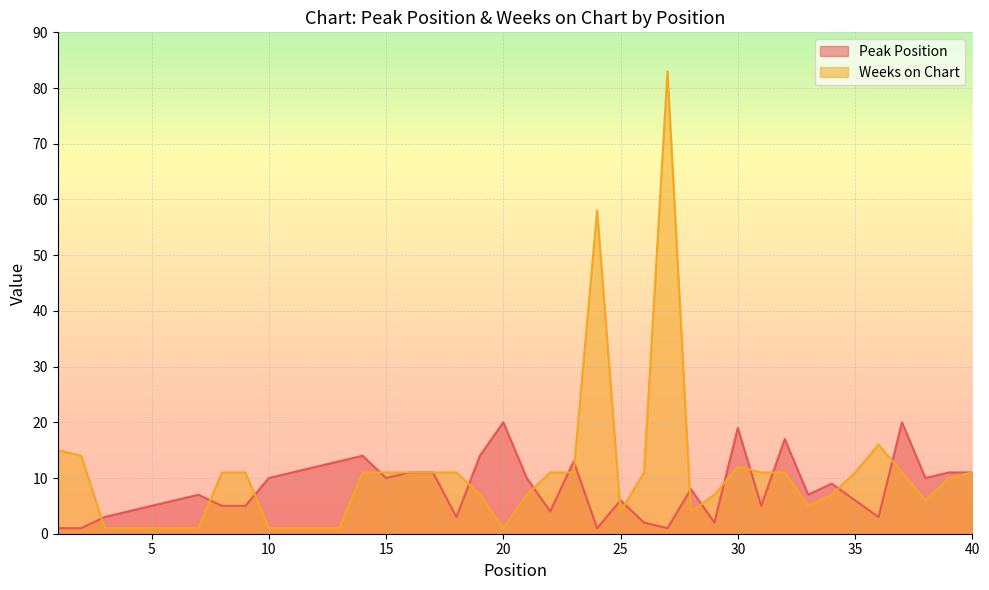

What is the value of the Peak Position point at the 10th from the left?

10